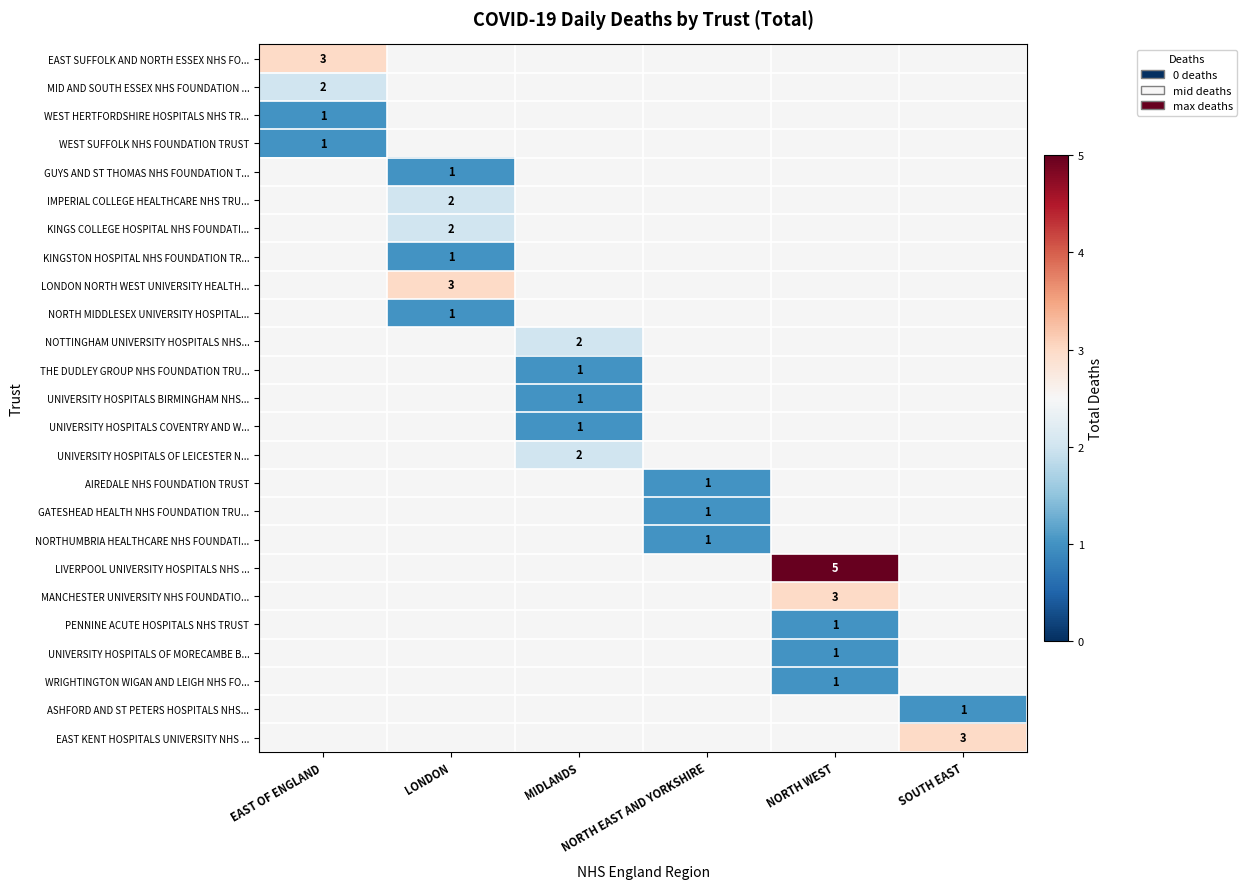

How many categories are shown in the chart?

6